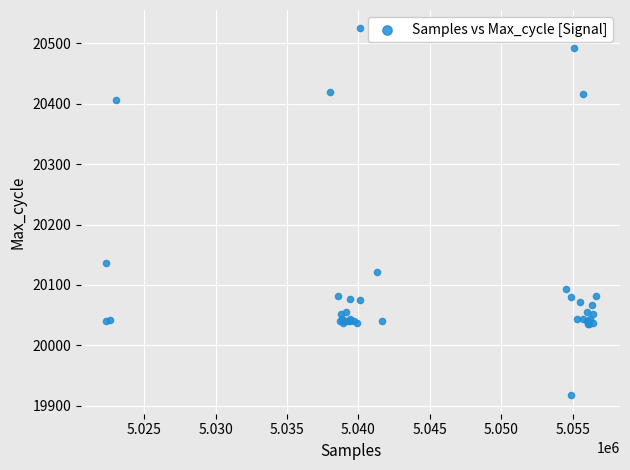

What Y value in the scatter plot is closest to 20221?

20136